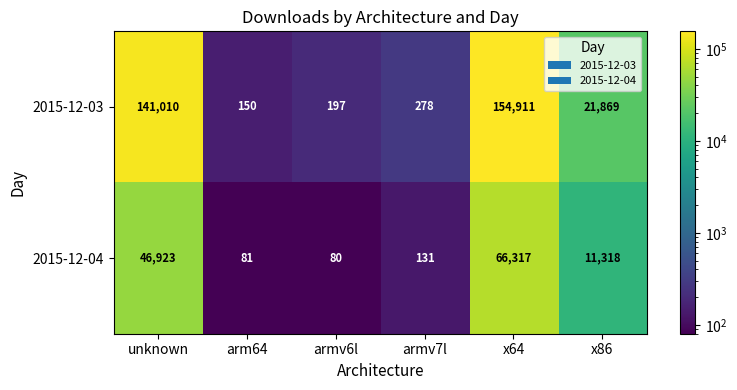

Which series has the largest total across all categories?

2015-12-03